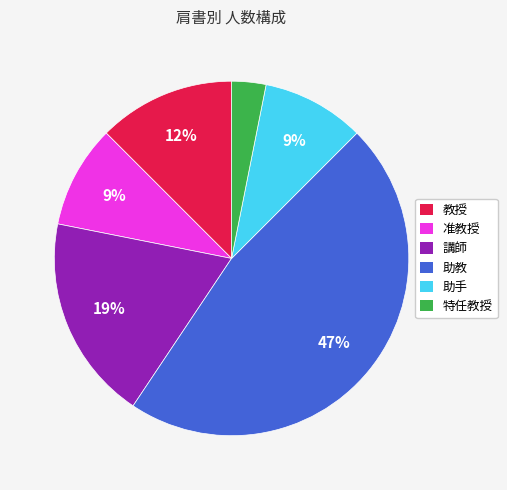

What is the smallest slice in the pie chart?

特任教授